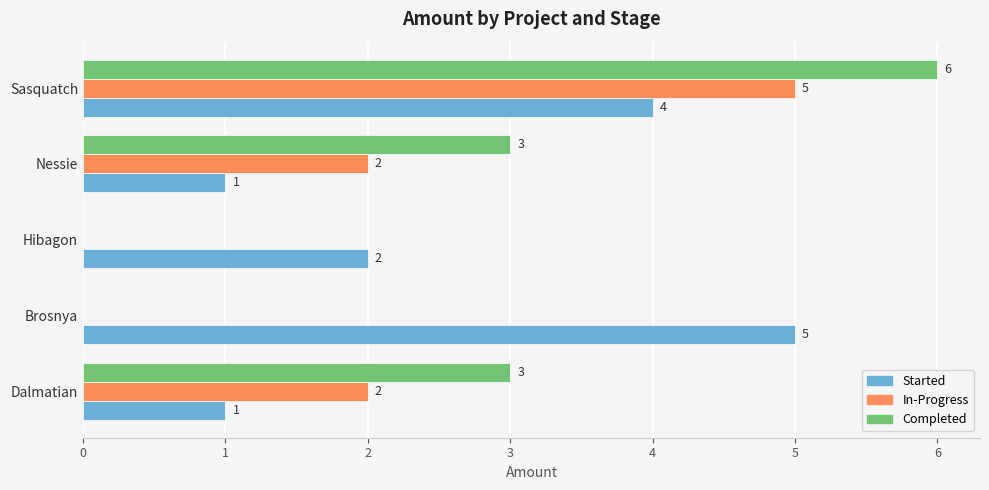

What is the sum of all Started values?

13